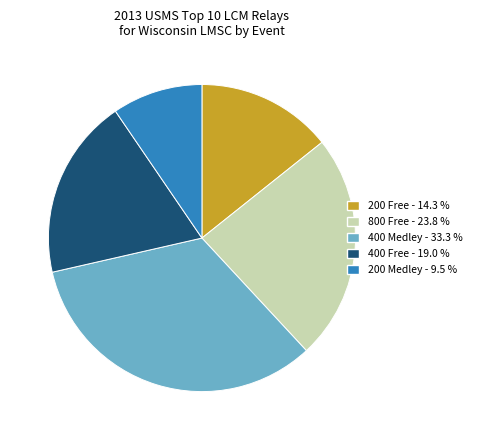

Which category has the smallest portion of the pie?

200 Medley